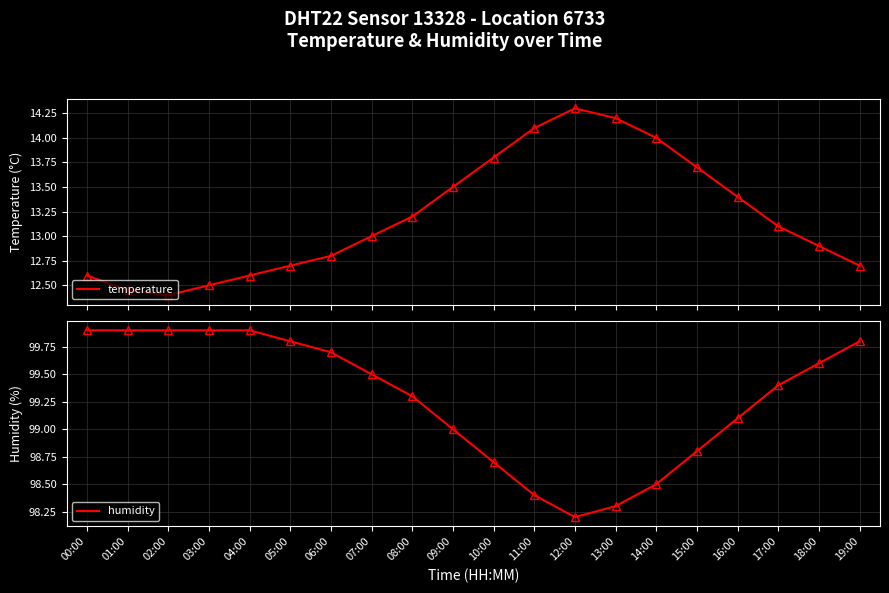

How many interior local valleys does the humidity series have?

1